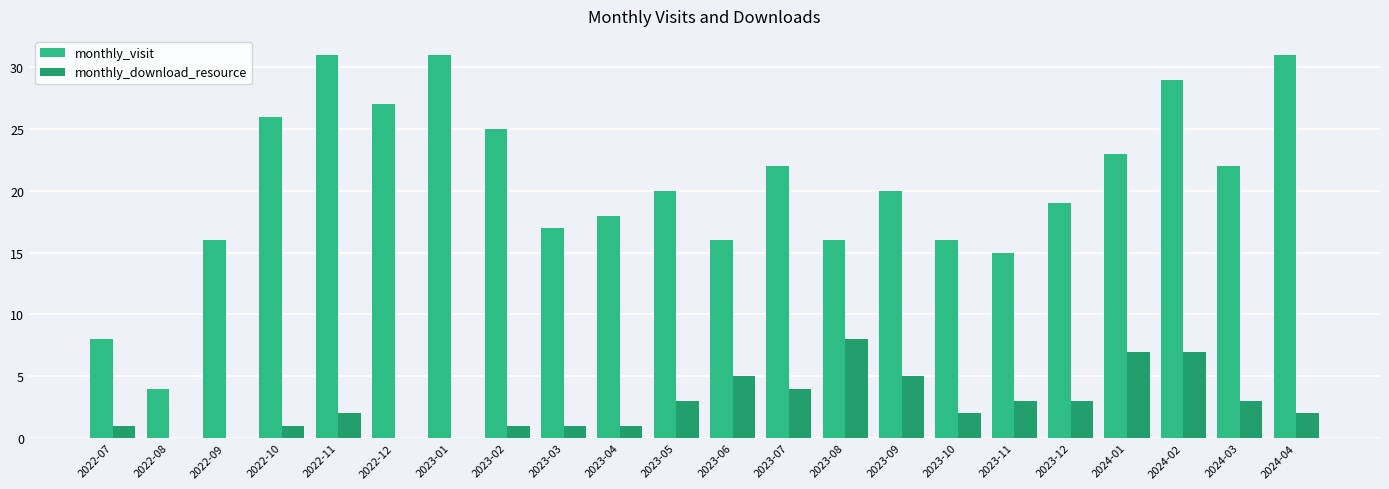

What is the label of the 4th bar from the right?

2024-01